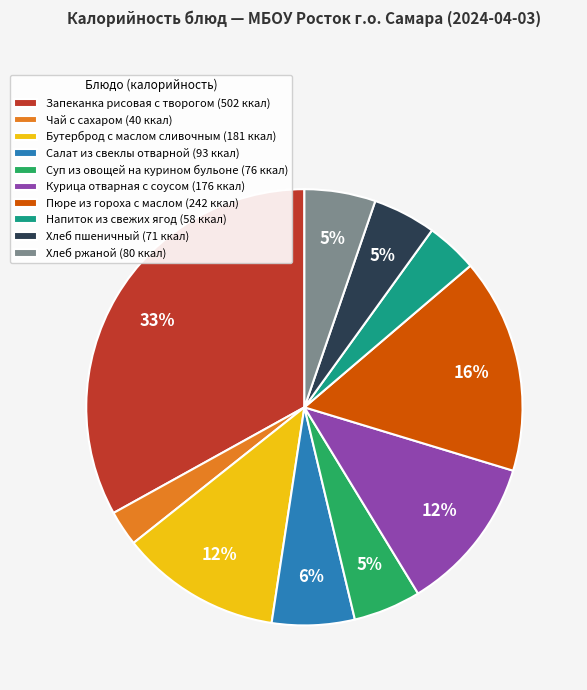

What is the smallest slice in the pie chart?

Чай с сахаром